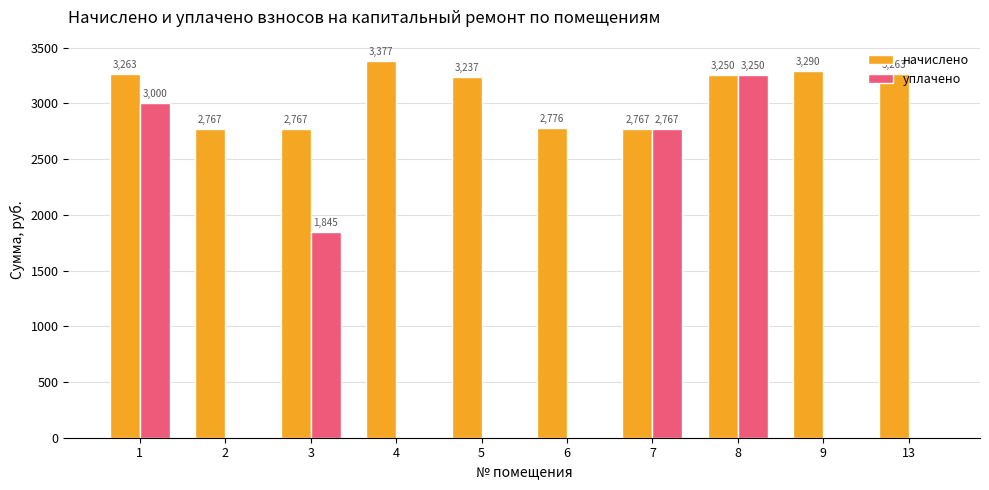

At which label is уплачено closest to 1625?

3